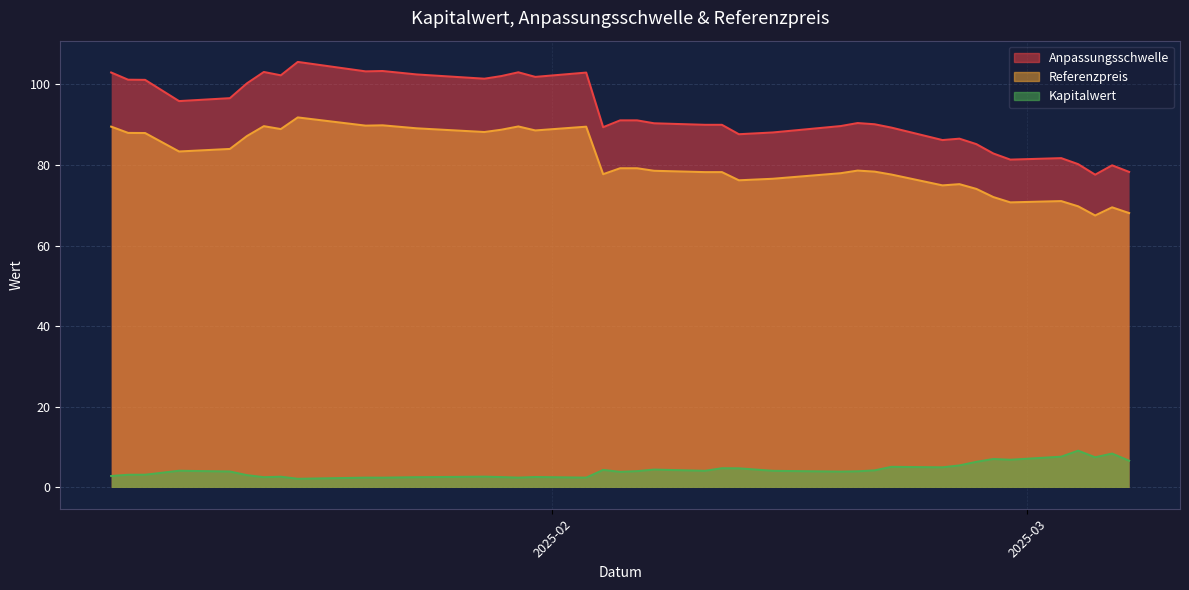

How many data points in Anpassungsschwelle are above 90?

22